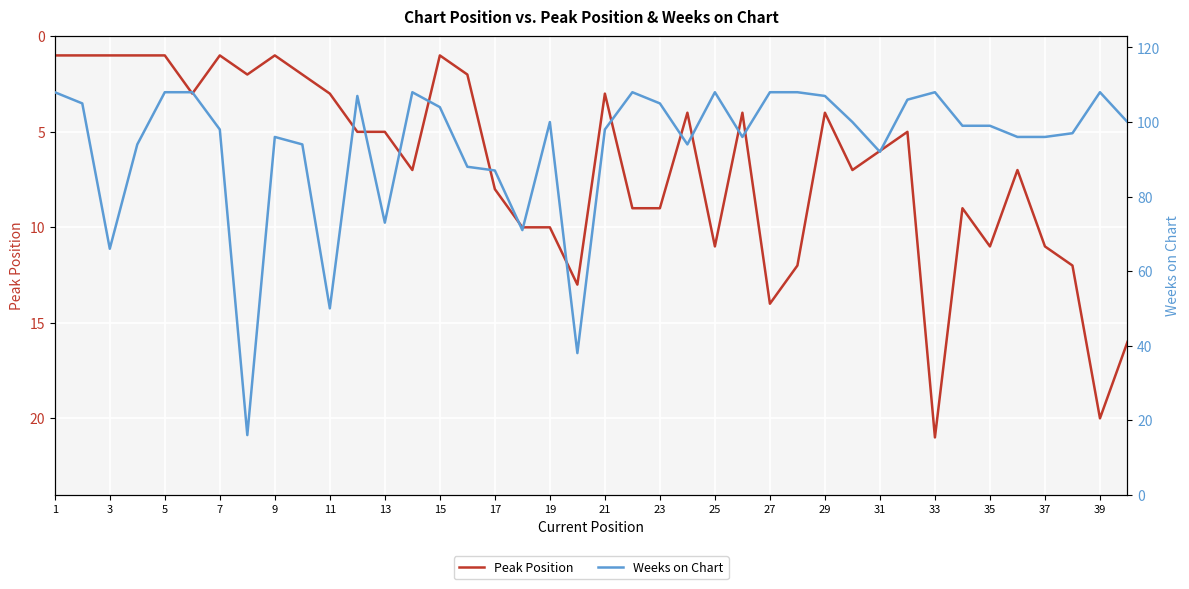

The value of Peak Position at 3 is 2. True or false?

False